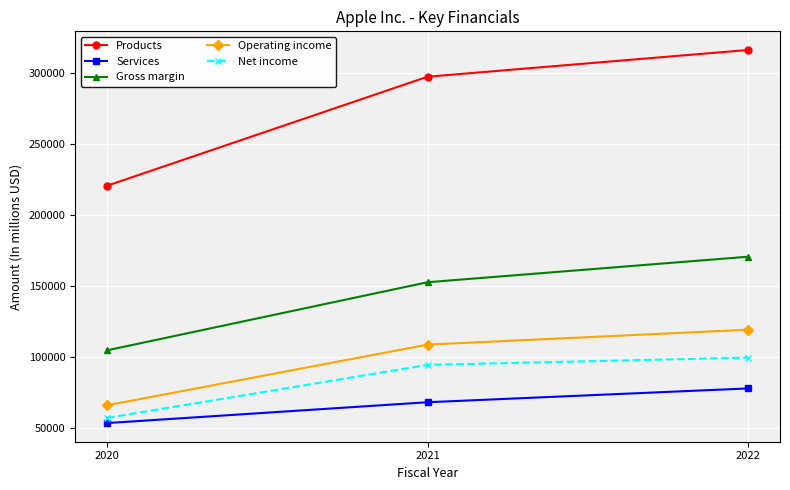

At how many categories does at least one series exceed 157745?

3